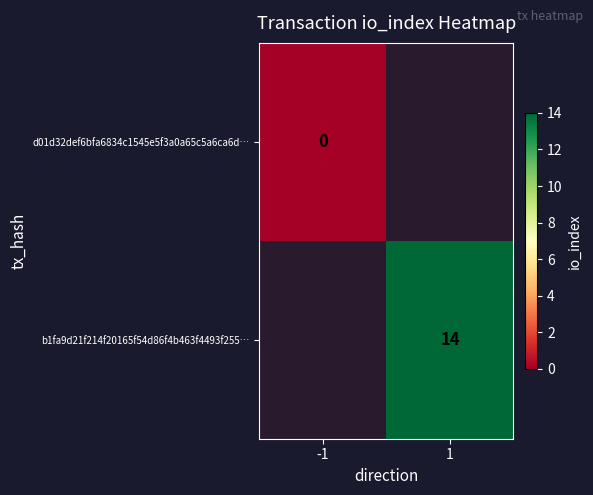

How many series are shown in this chart?

2